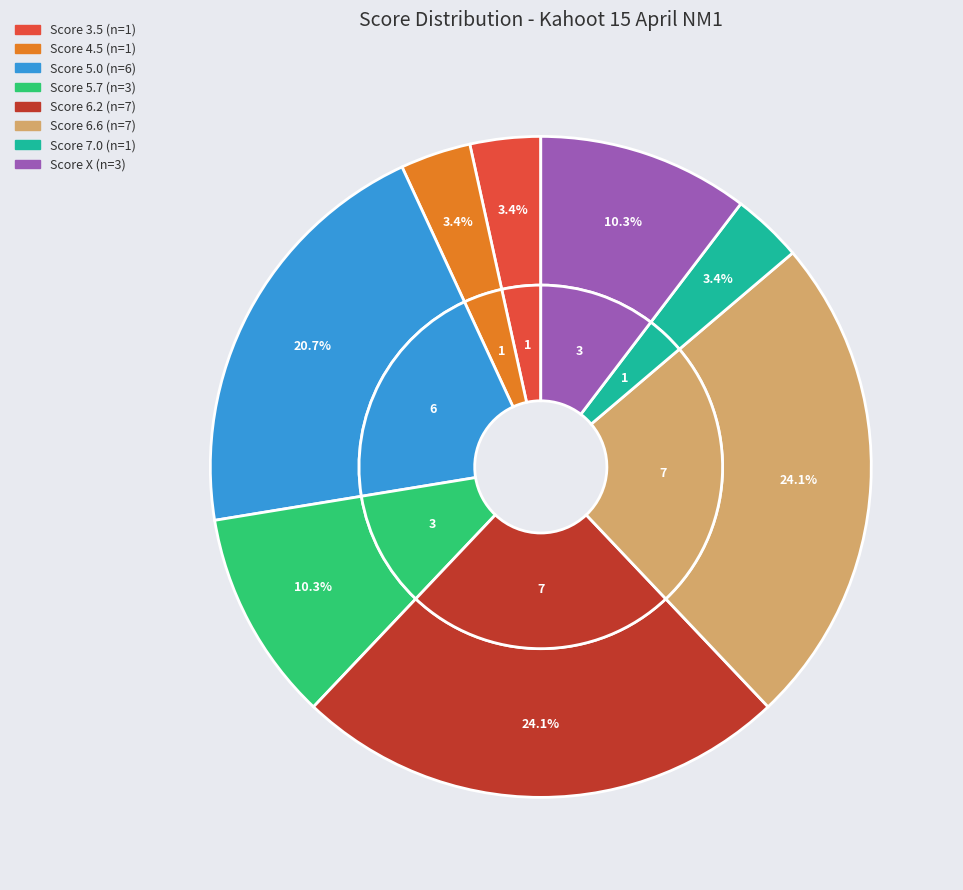

Combined, do 4.5 and 3.5 account for over 50%?

No